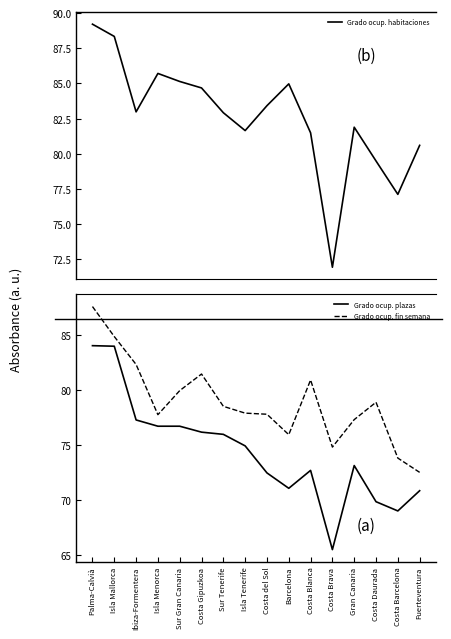

At how many categories does at least one series exceed 83?

7